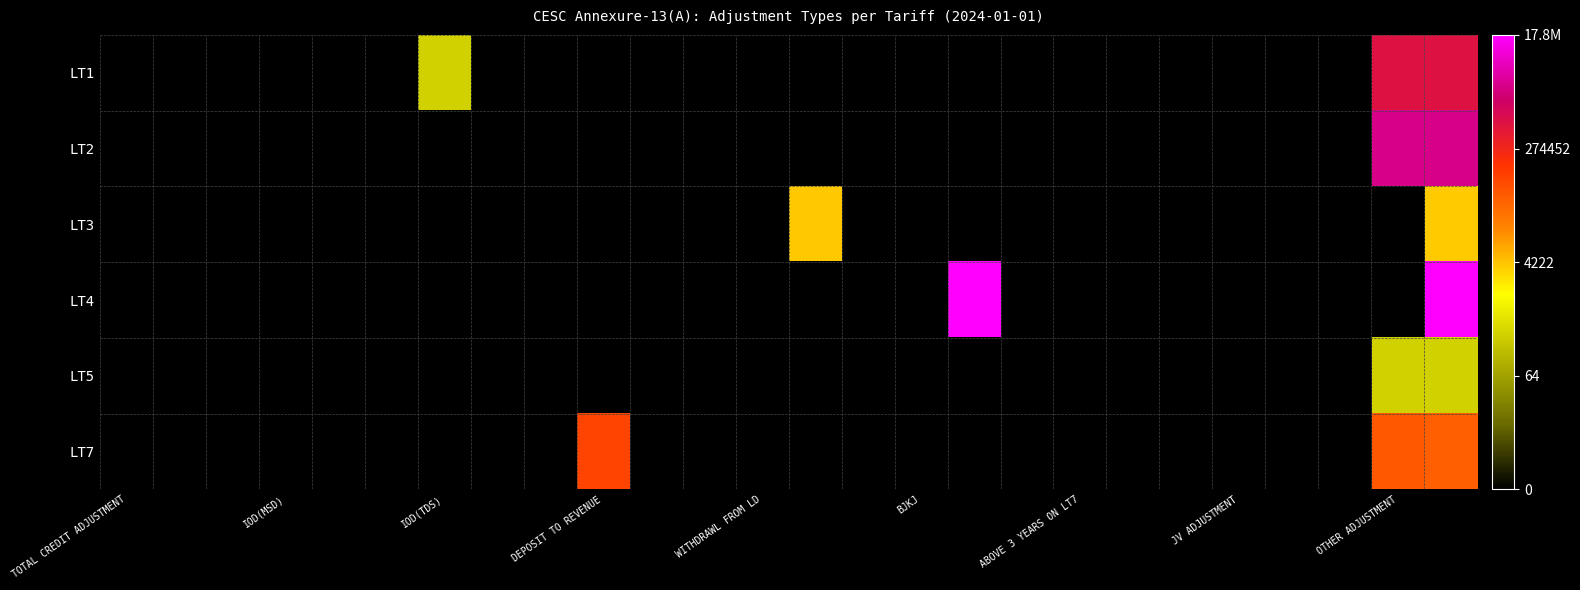

How many data points does each series have?

26